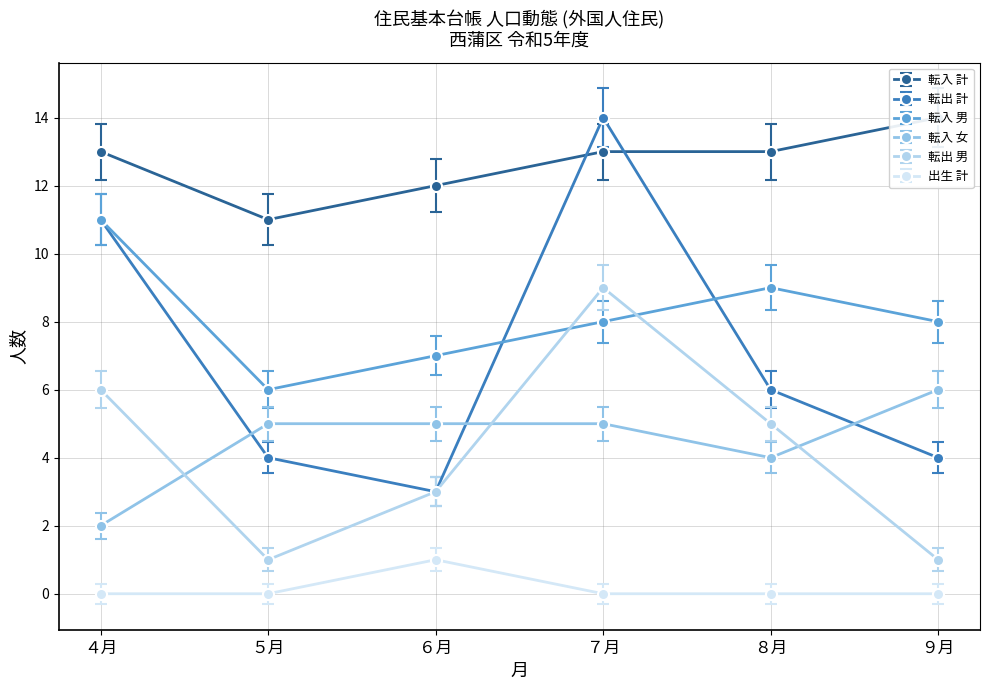

What is the sum of the 転出 計 values at ９月 and ５月?

8